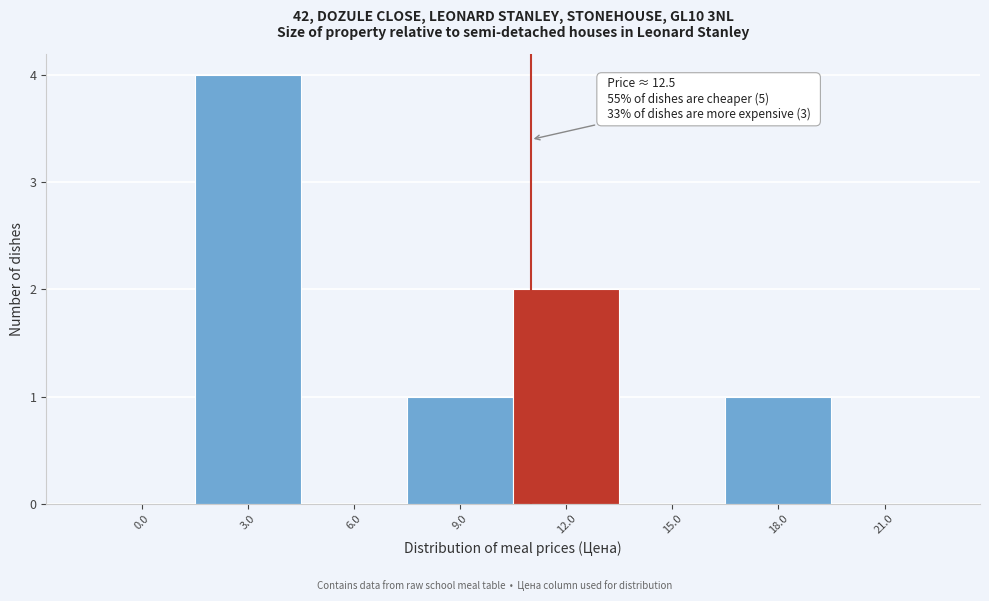

Reading left to right, list all the values displayed in this chart.

0.0=0	3.0=4	6.0=0	9.0=1	12.0=2	15.0=0	18.0=1	21.0=0